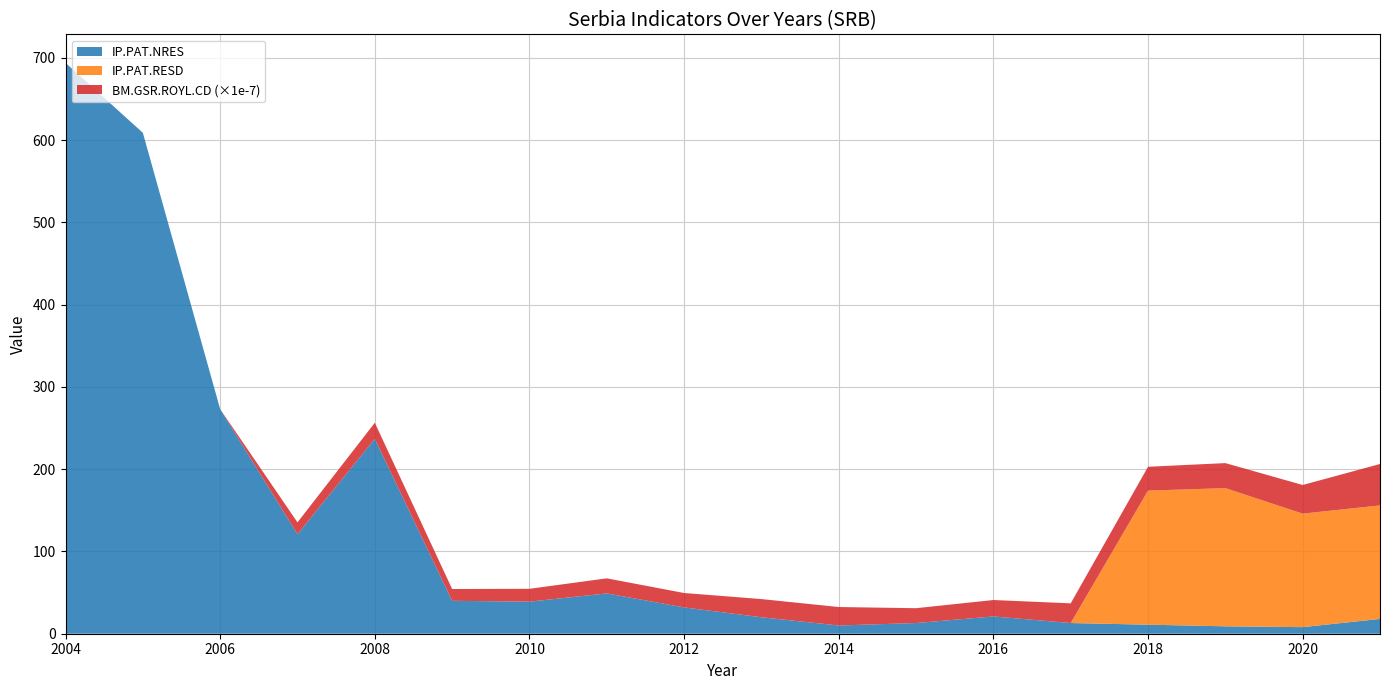

Reading right to left, list all the values displayed in this chart.

IP.PAT.NRES: 2021=18	2020=8	2019=9	2018=11	2017=13	2016=21	2015=13	2014=10	2013=20	2012=32	2011=49	2010=39	2009=40	2008=237	2007=121	2006=273	2005=609	2004=694
IP.PAT.RESD: 2021=138	2020=138	2019=168	2018=163	2017=0	2016=0	2015=0	2014=0	2013=0	2012=0	2011=0	2010=0	2009=0	2008=0	2007=0	2006=0	2005=0	2004=0
BM.GSR.ROYL.CD_scaled: 2021=503365928	2020=348262113	2019=304261638	2018=289729929	2017=239382868	2016=199746134	2015=180332274	2014=224594091	2013=221204083	2012=174972017	2011=183302673	2010=156105712	2009=143654258	2008=194757507	2007=143606535	2006=0	2005=0	2004=0